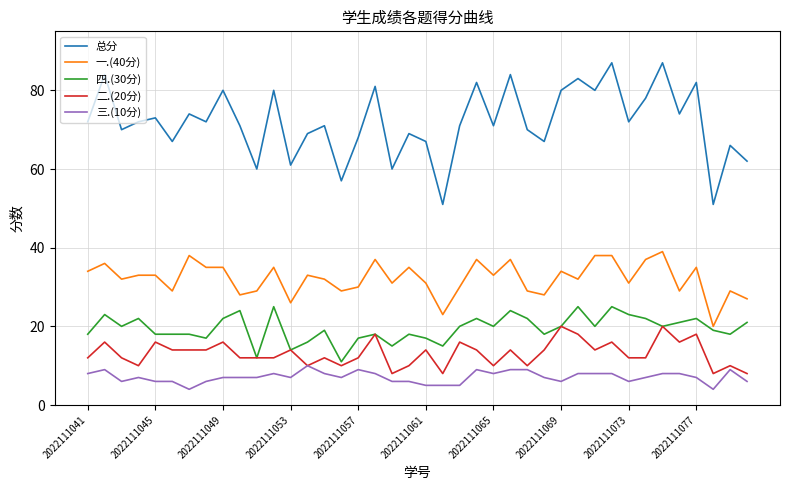

Count the number of categories in the chart.

40